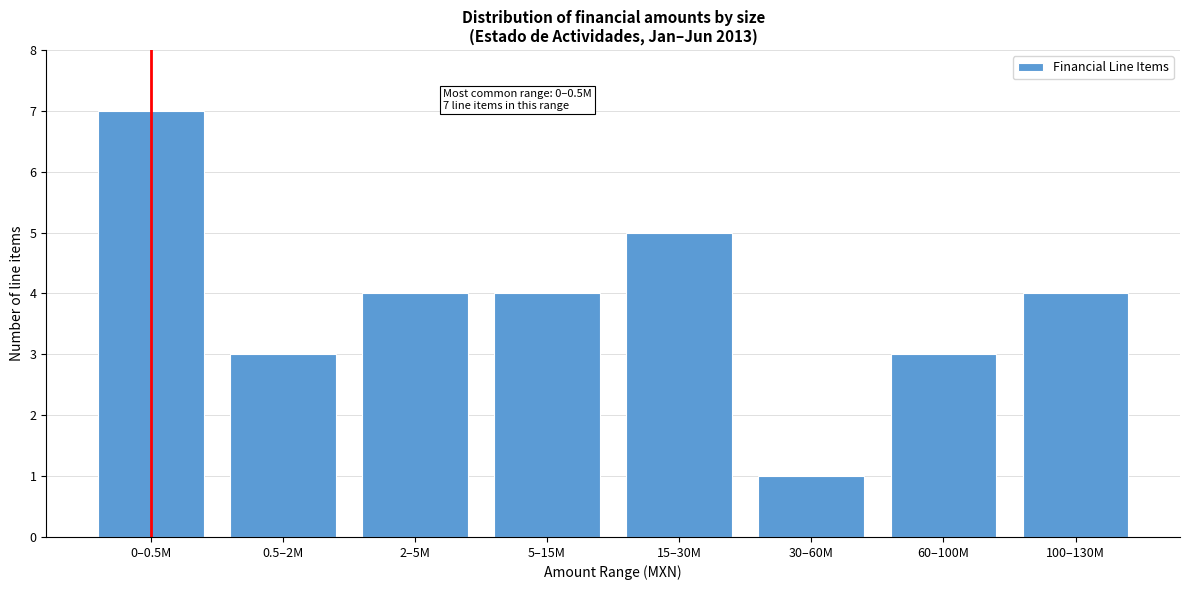

Reading left to right, transcribe all the data shown in this chart.

7	3	4	4	5	1	3	4